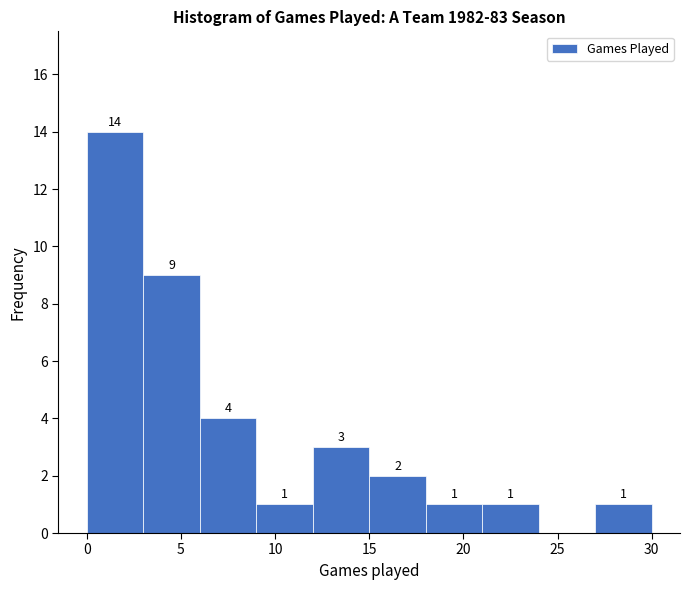

Over which range of the x-axis is the bar tallest?

0 to 3